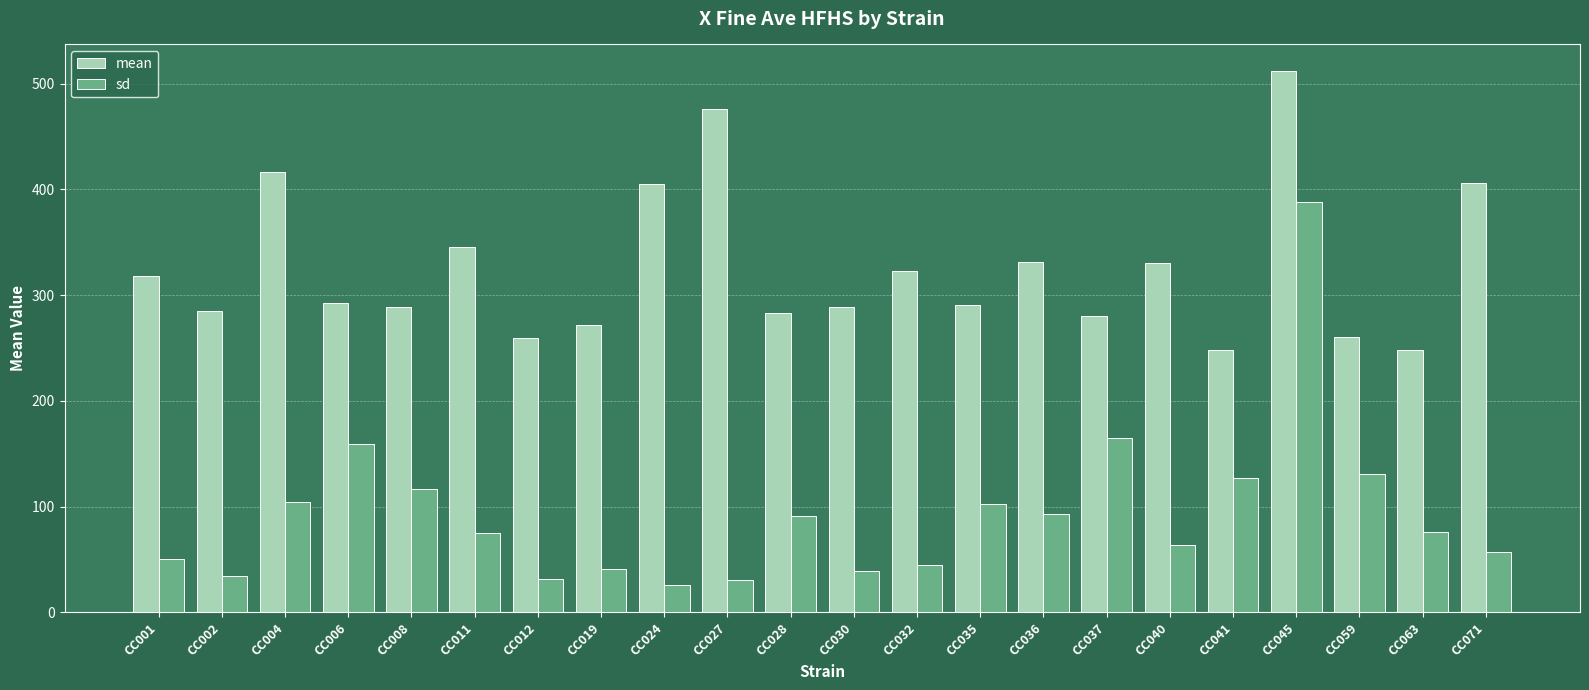

Is it true that sd equals 126.8 at CC036?

False